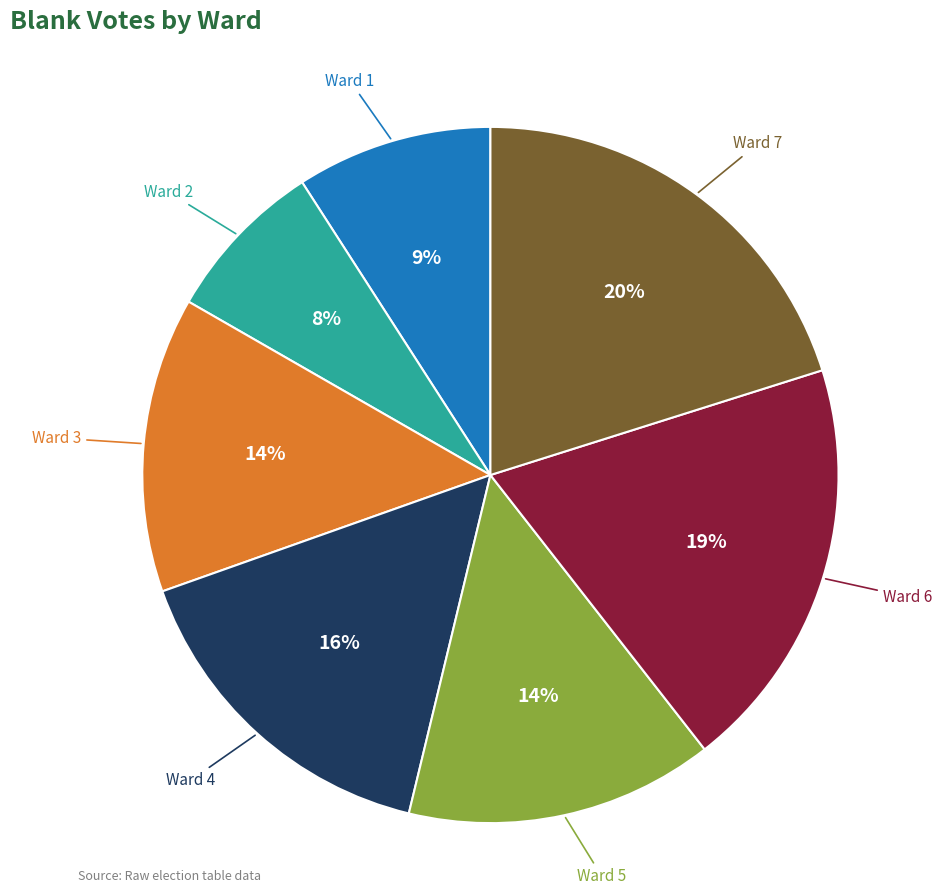

To the nearest percent, what is the average slice percentage?

14%